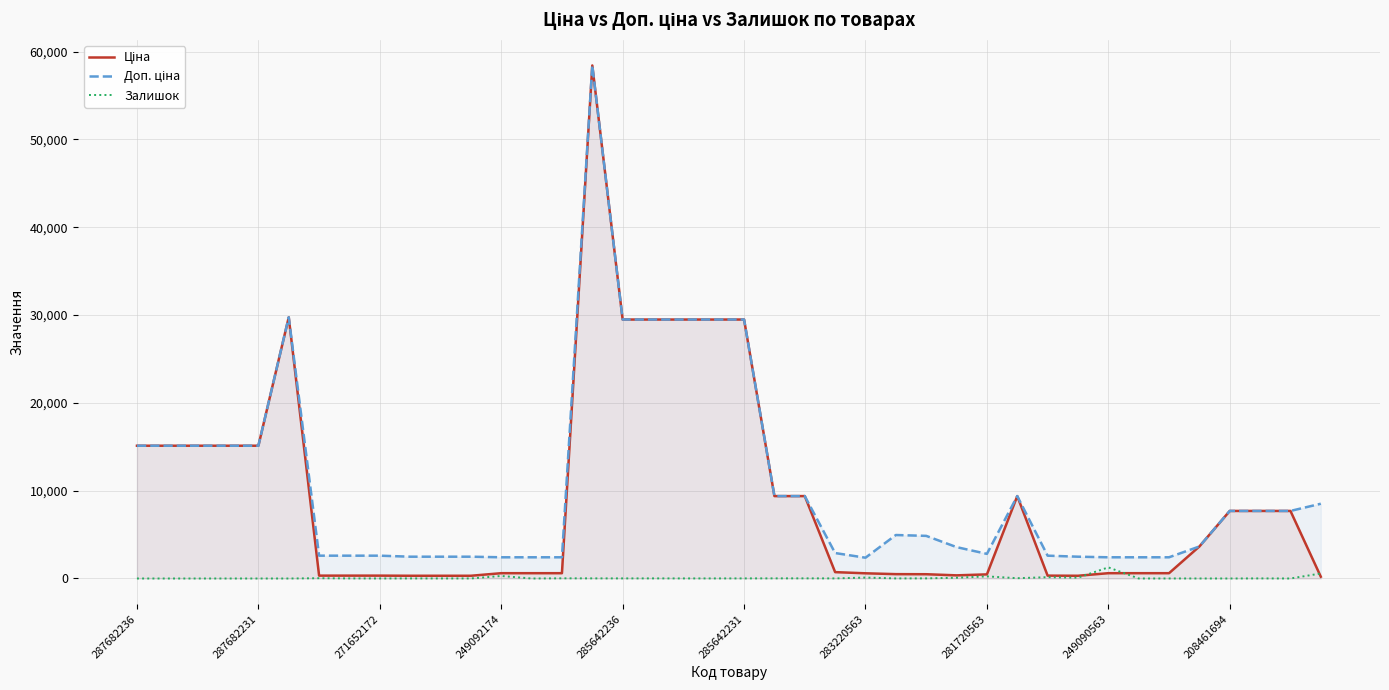

How many series are shown in this chart?

3